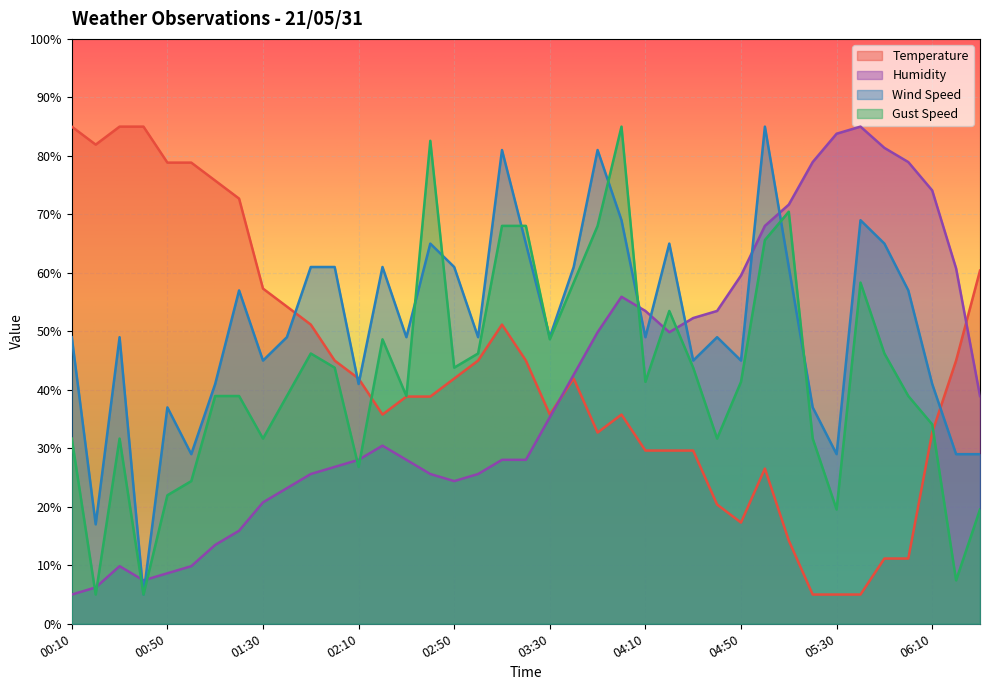

List the series in order of their peak value, lowest first.

Temperature, Humidity, Wind Speed, Gust Speed